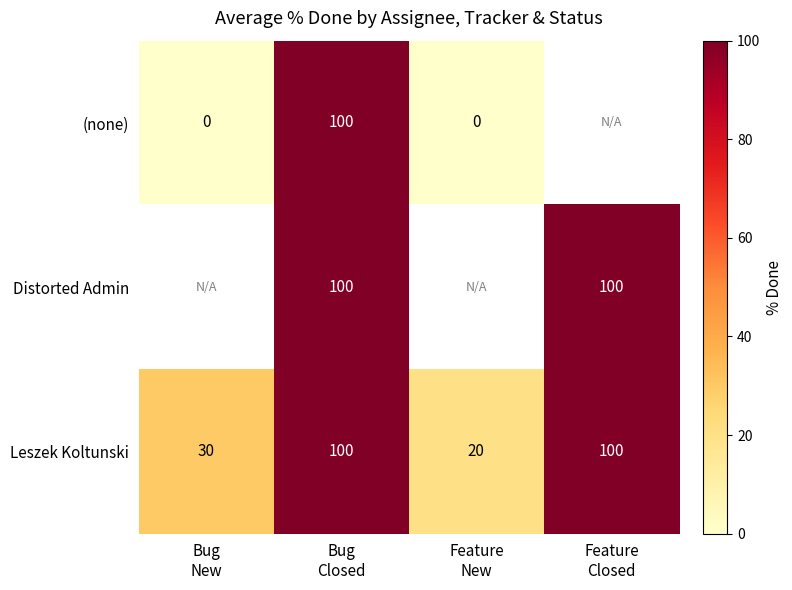

What is the difference between the second highest and second lowest values in the Leszek Koltunski series?

70